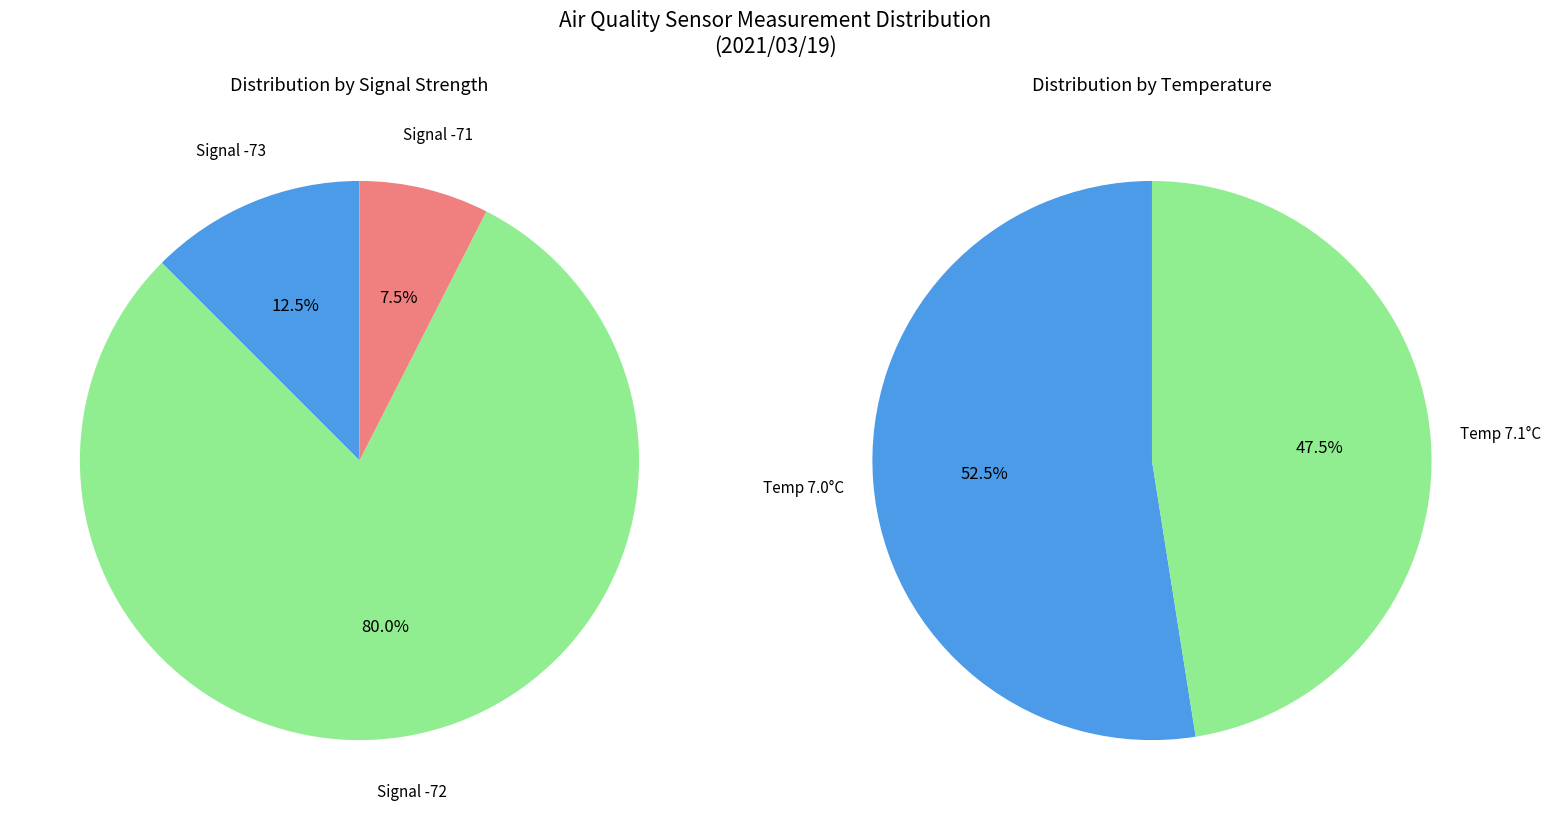

Does 21 account for over 50% of the chart?

No